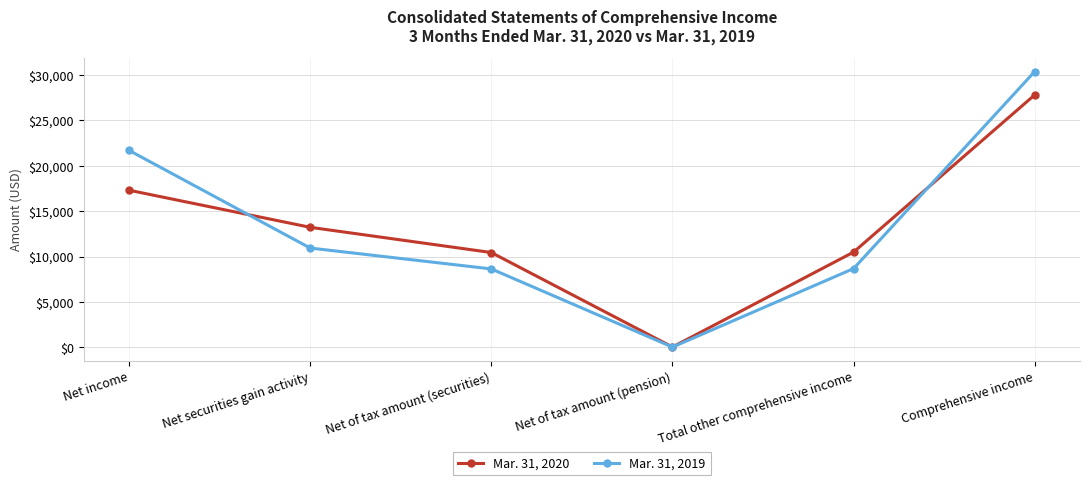

At which category is the sum across all series the highest?

Comprehensive income